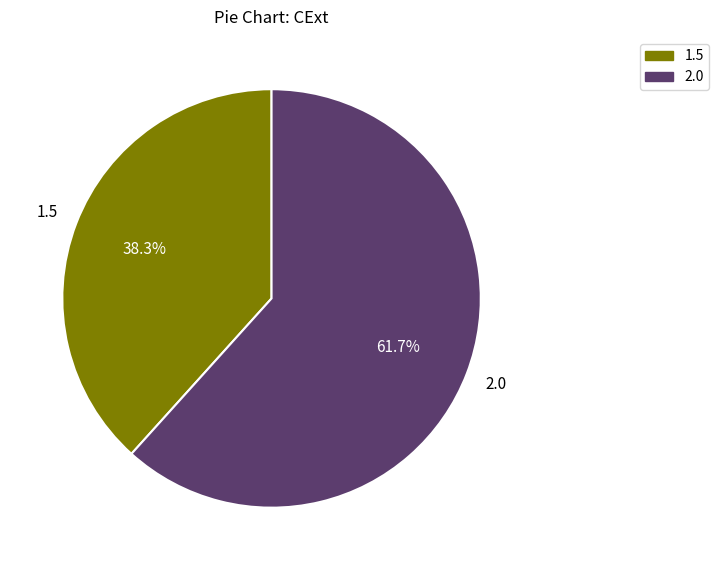

Approximately how many times larger is the value at 1.5 compared to 2.0?

0.6